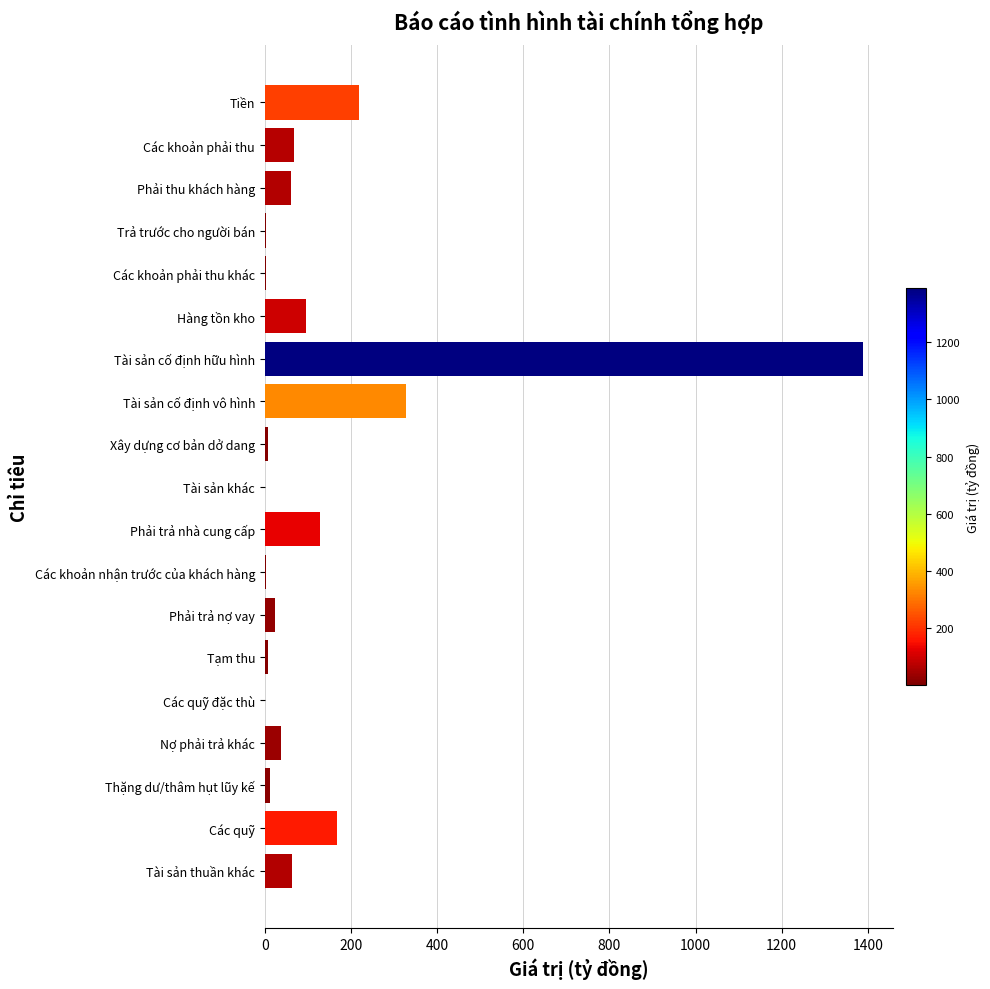

True or false: the data shows 503.4 at Tài sản cố định vô hình.

False